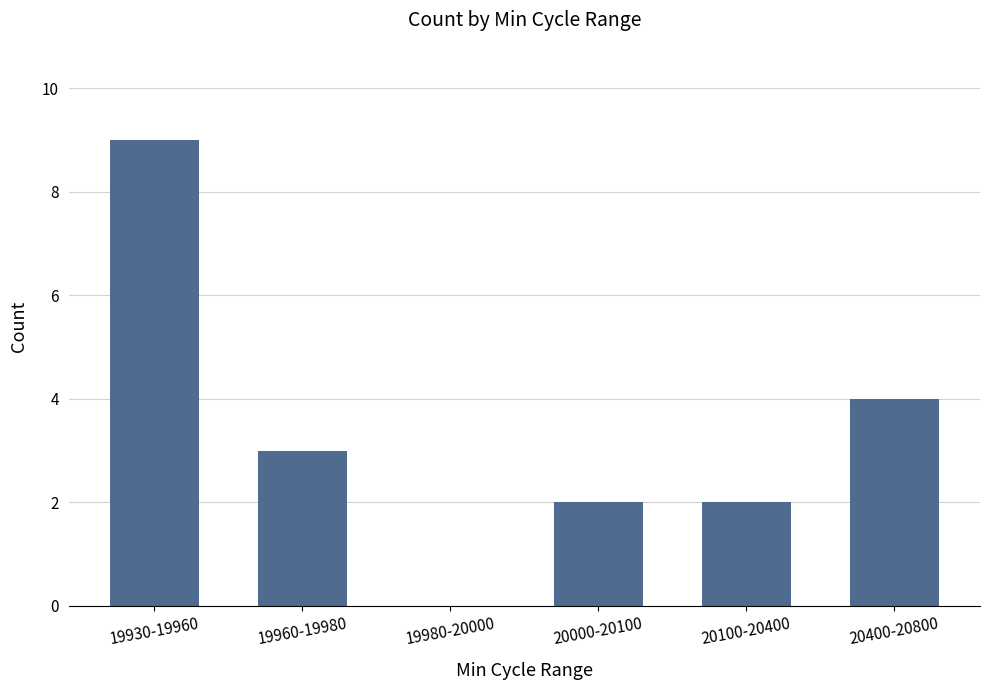

True or false: the data shows 0 at 19980-20000.

True